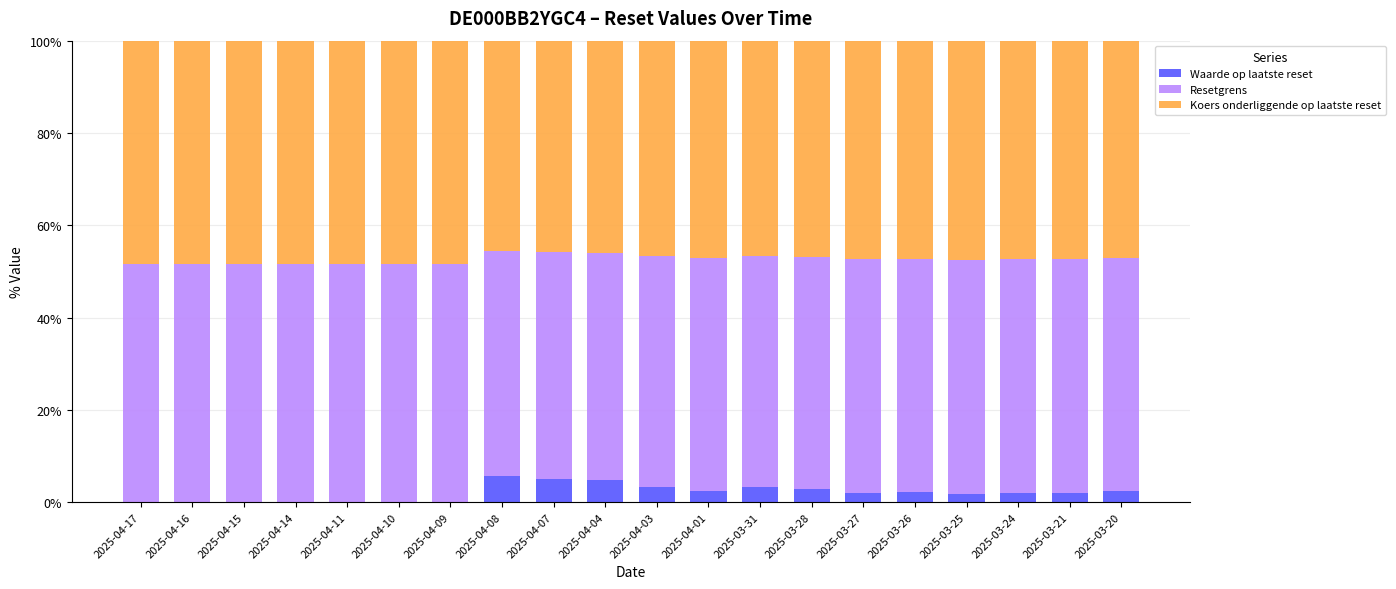

What is the sum of all Waarde op laatste reset values?

40.3